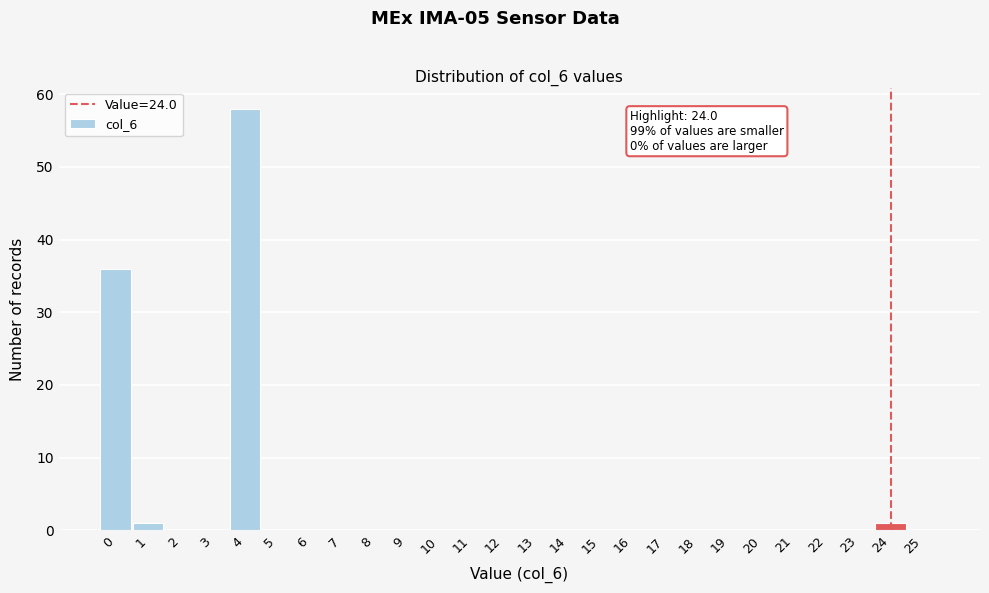

Which range on the x-axis has the tallest bar?

3.5 to 4.5